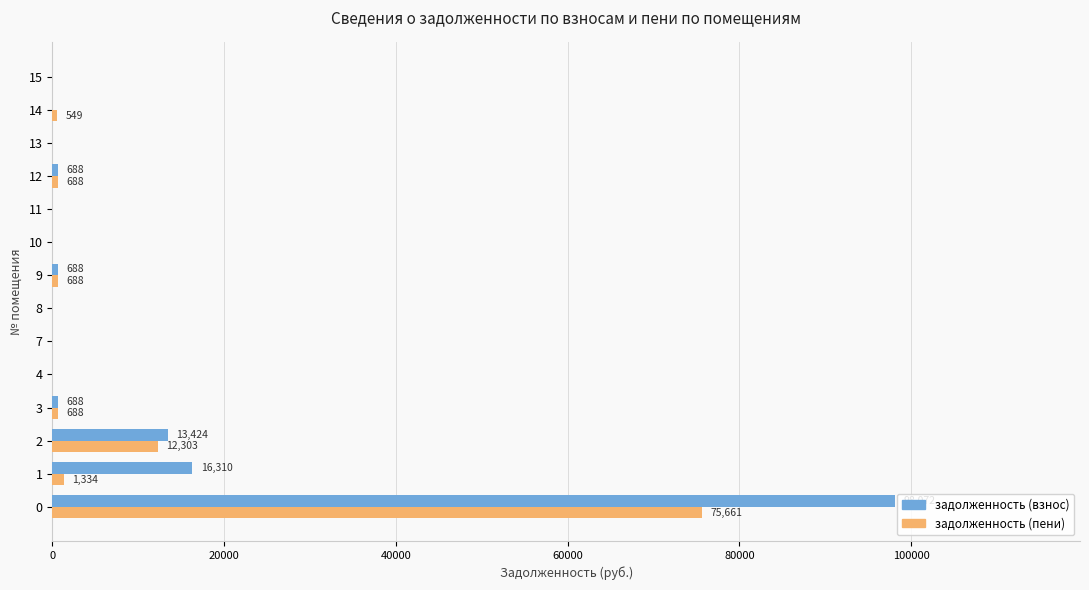

Which series has the largest total across all categories?

задолженность (взнос)